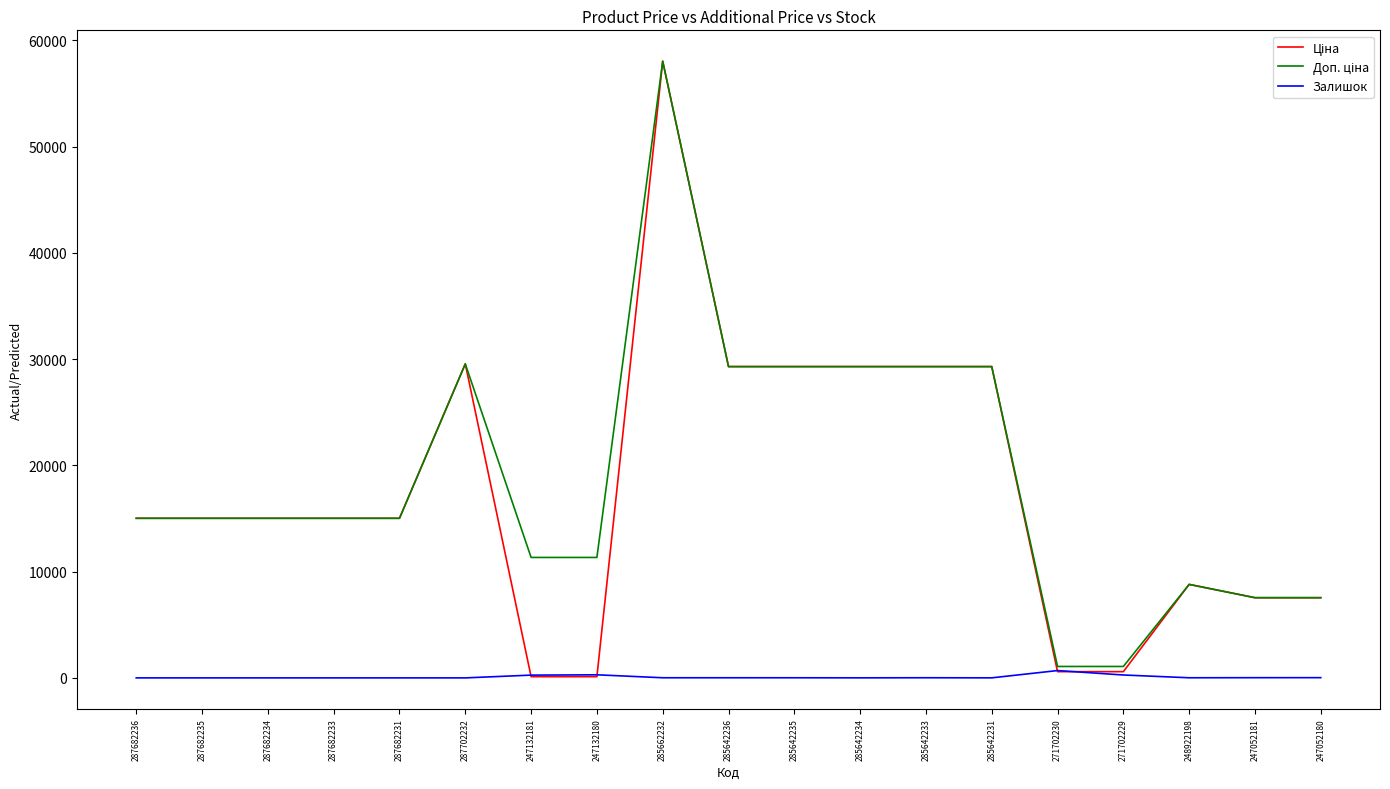

Is it true that Залишок equals 0.0 at 287682236?

True